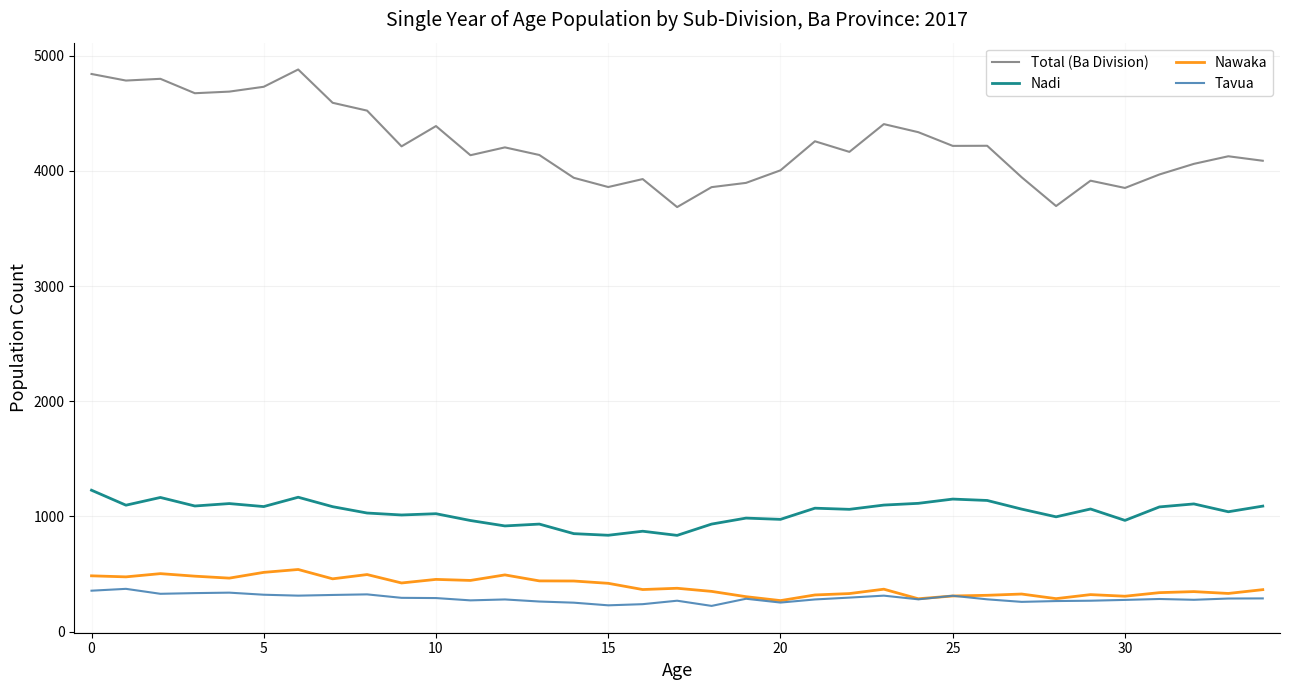

What is the highest value of the Nadi series?

1228